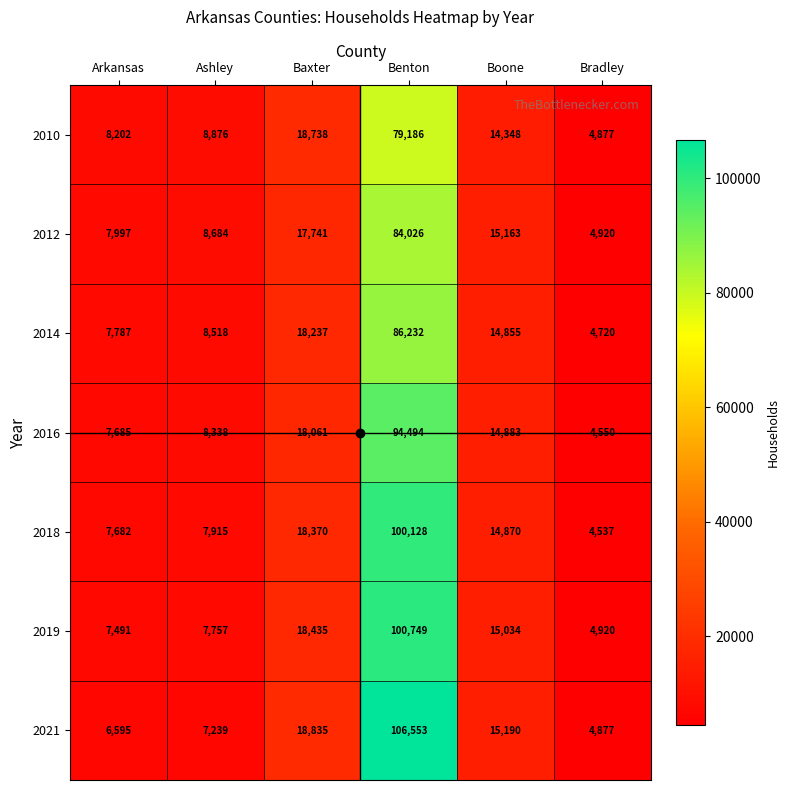

Which series has the largest range (max minus min)?

2021